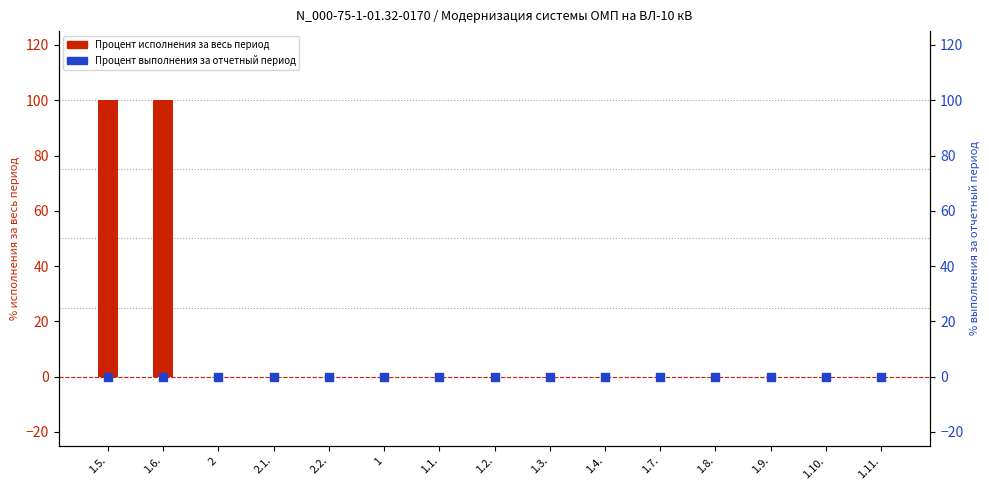

Which series has the widest spread of Y values?

Процент исполнения за весь период